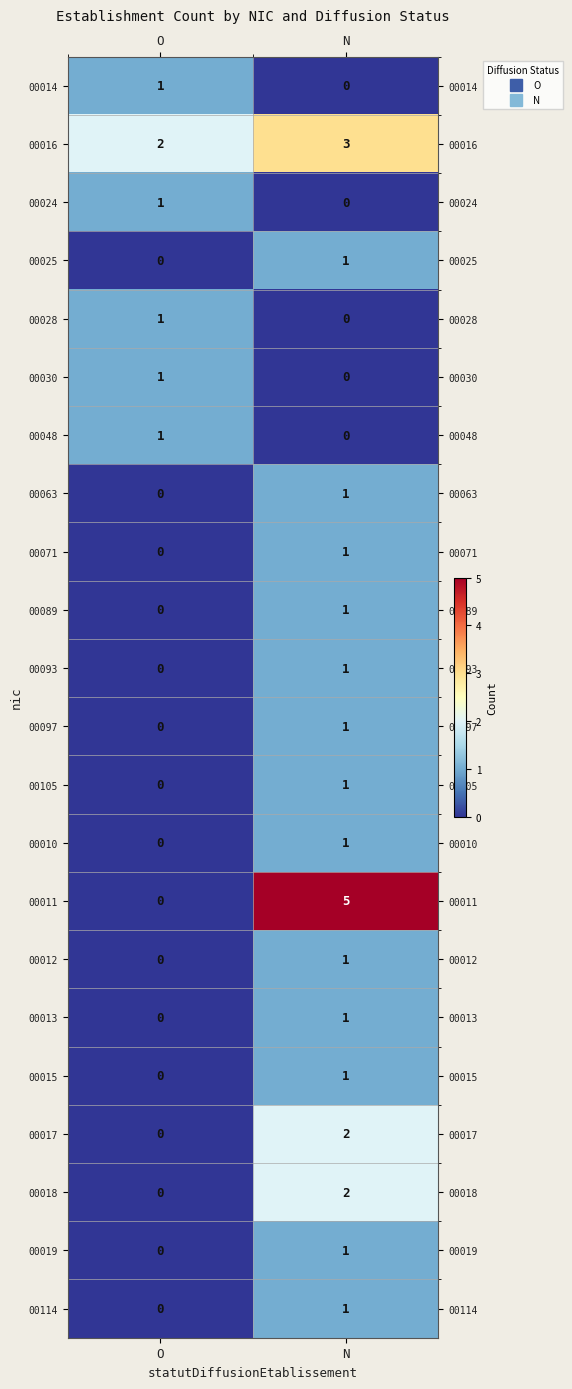

True or false: 00017 has a value of 2 at N.

True